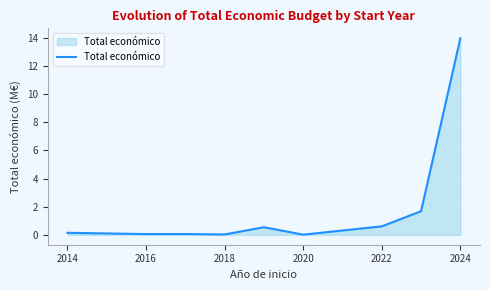

What is the difference between the maximum and minimum values?

14.0